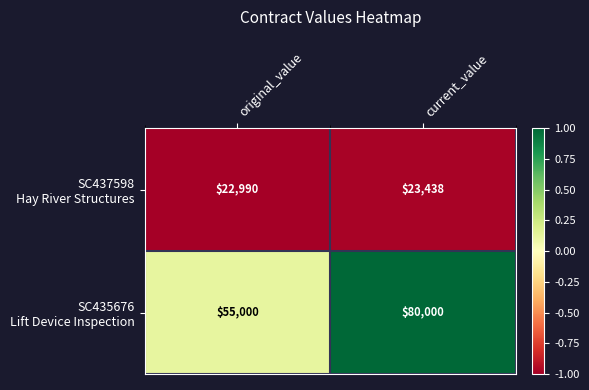

What is the spread (max minus min) of values at original_value?

32010